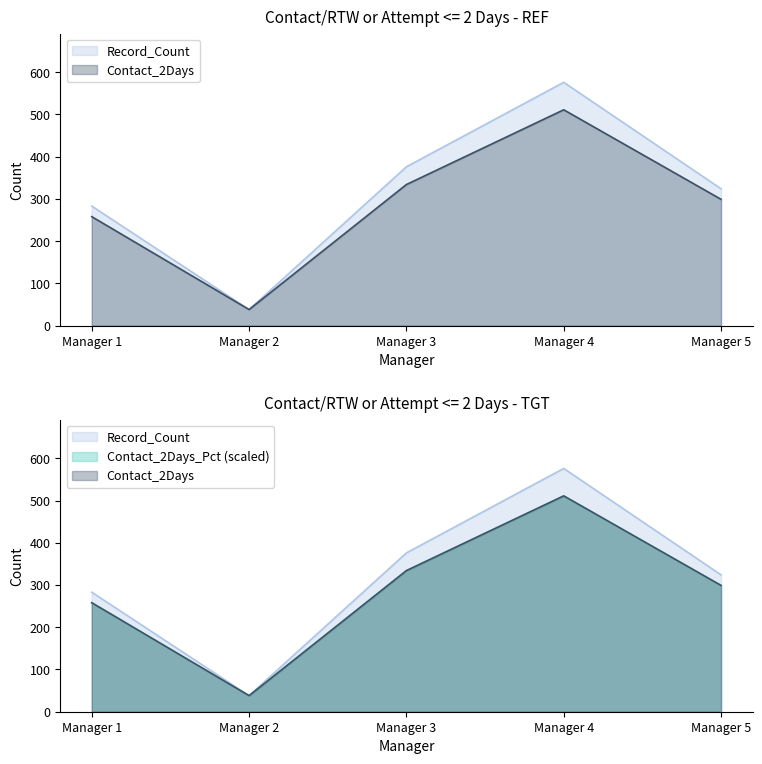

Does the chart display data point markers on the line(s)?

No